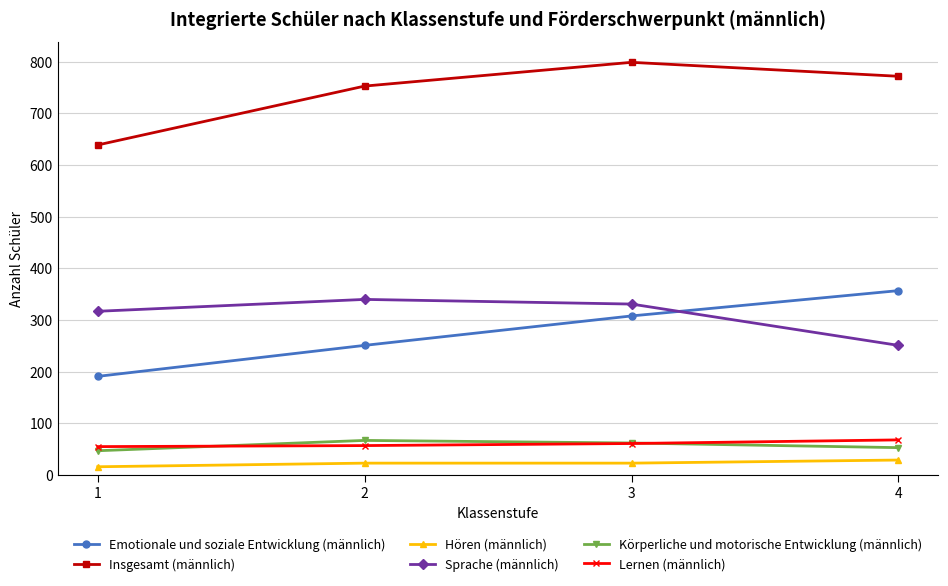

Which series changed the most between 1 and 3?

Insgesamt (männlich)